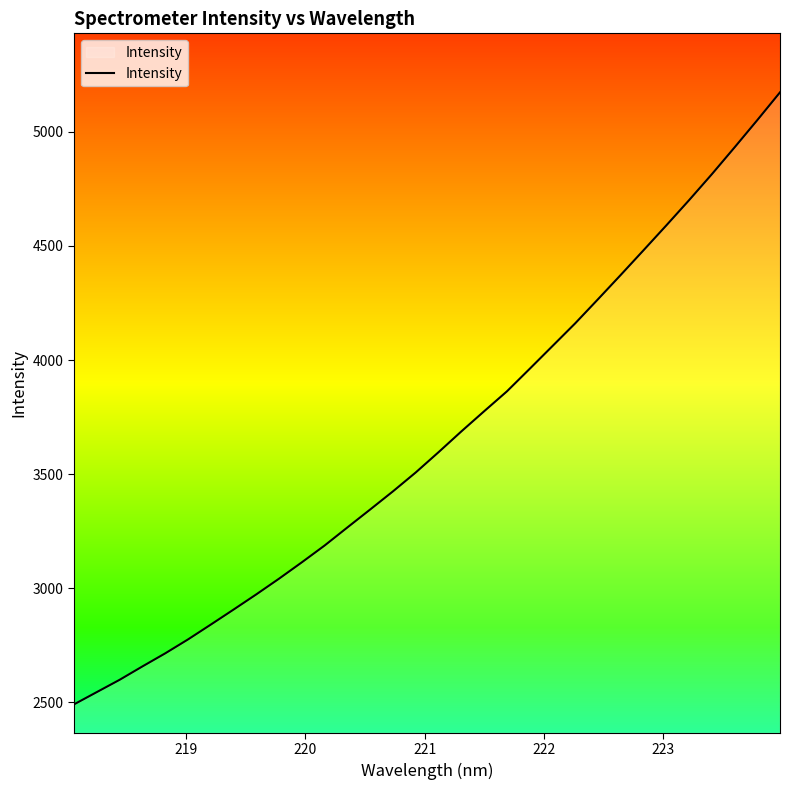

What is the difference between the maximum and minimum values?

2682.4